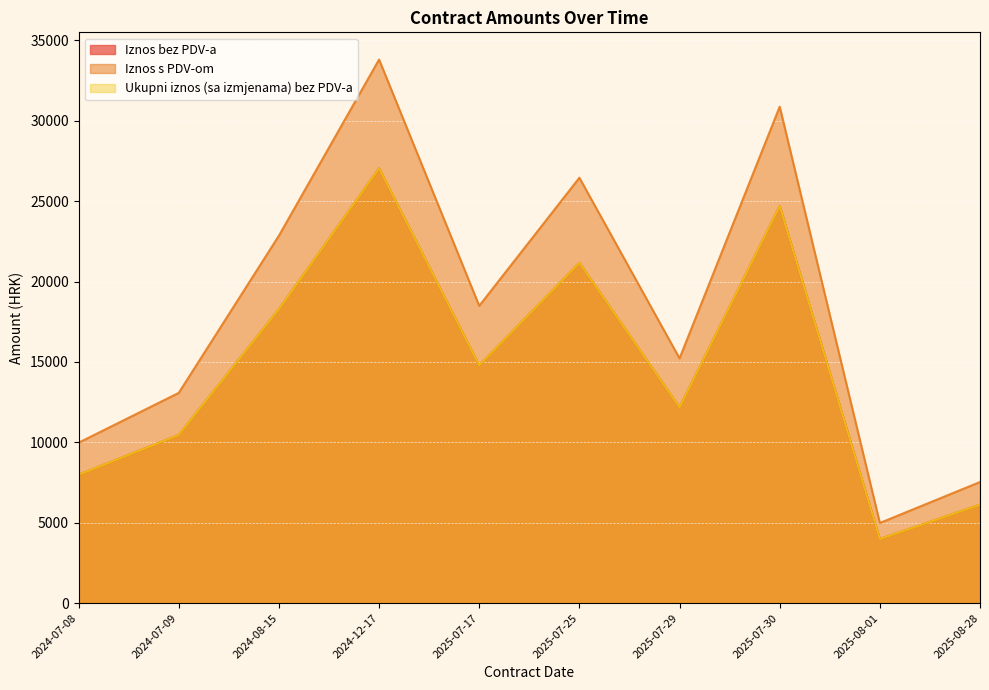

Is it true that Iznos bez PDV-a equals 5415.2 at 2024-07-09?

False